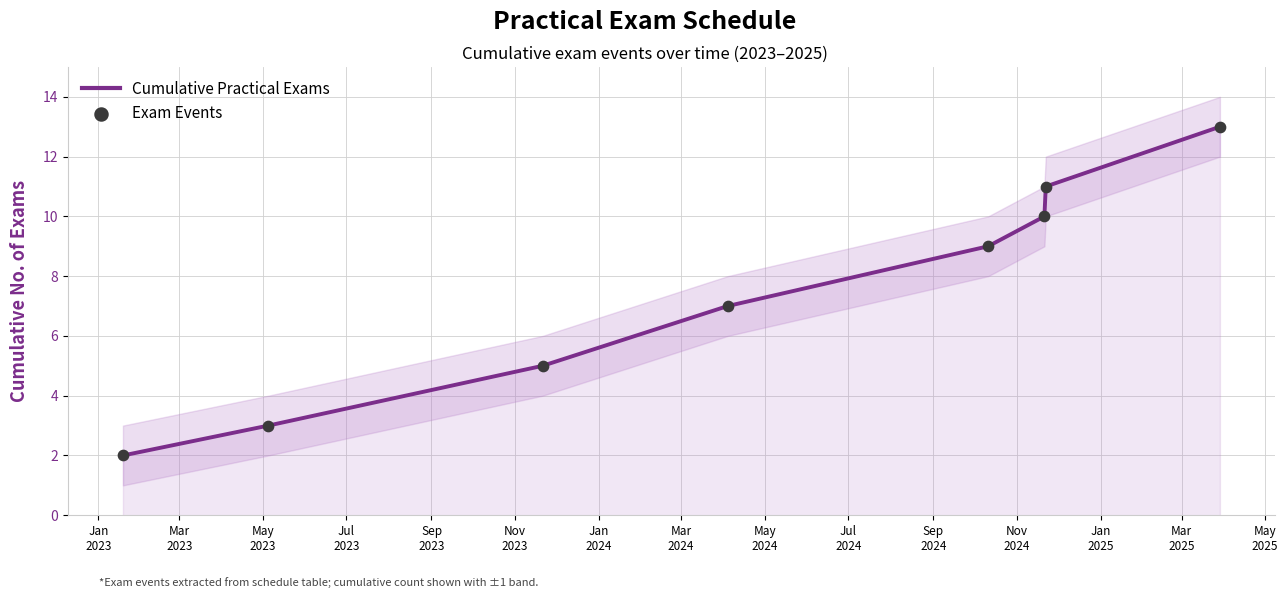

What is the maximum value for Cumulative Practical Exams?

13